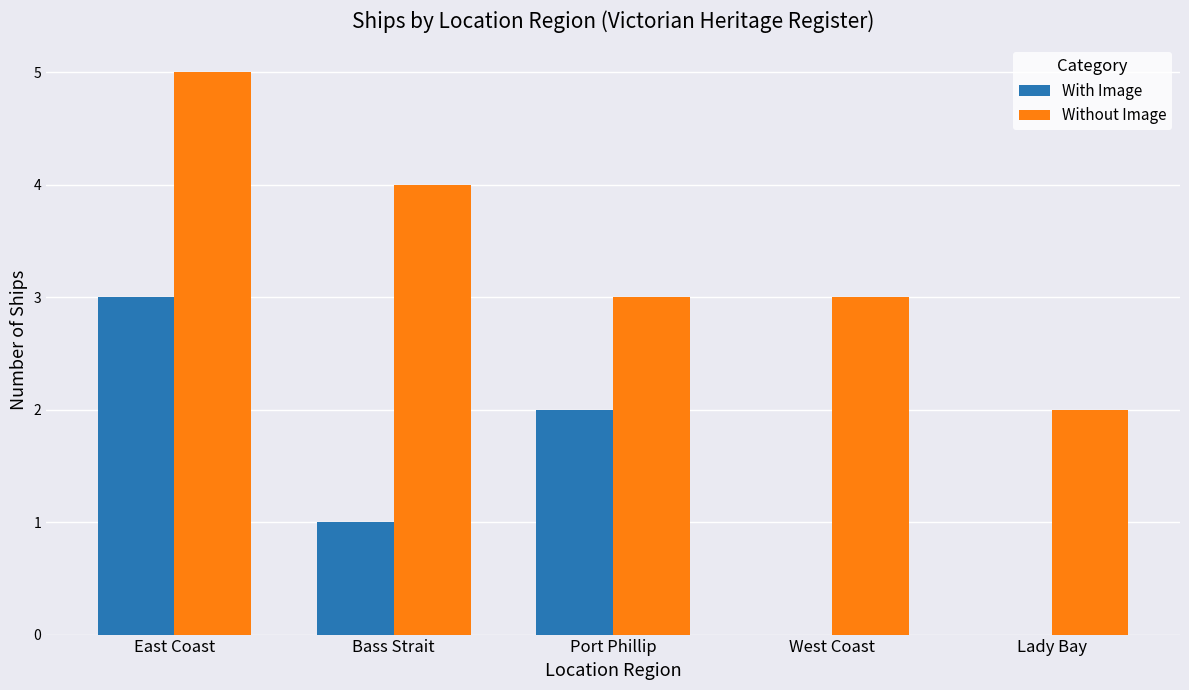

Which category has the highest value in the With Image series?

East Coast